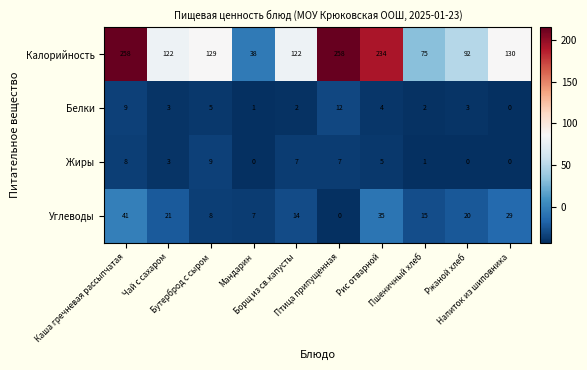

What is the maximum value shown in the chart?

258